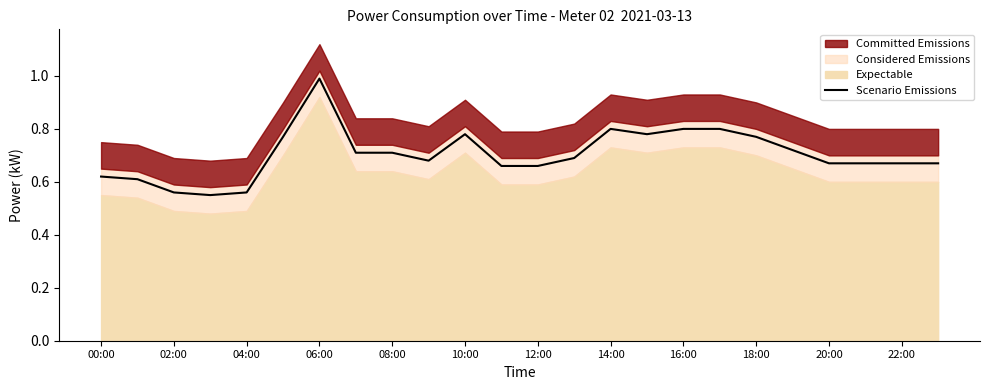

The value of Scenario Emissions at 16:00 is 0.8. True or false?

True